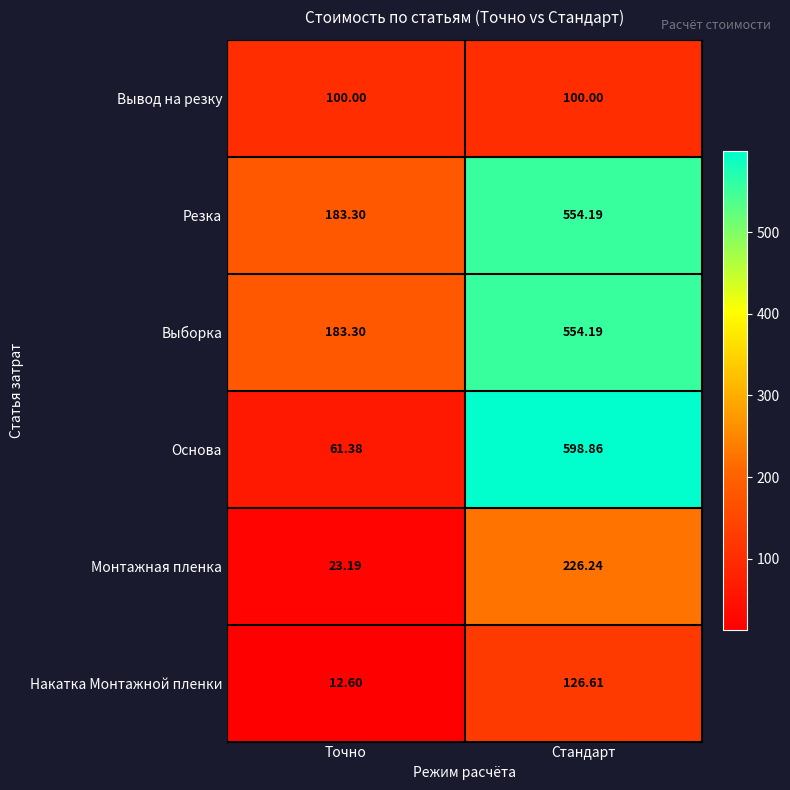

Which series changed the most between Точно and Стандарт?

Основа